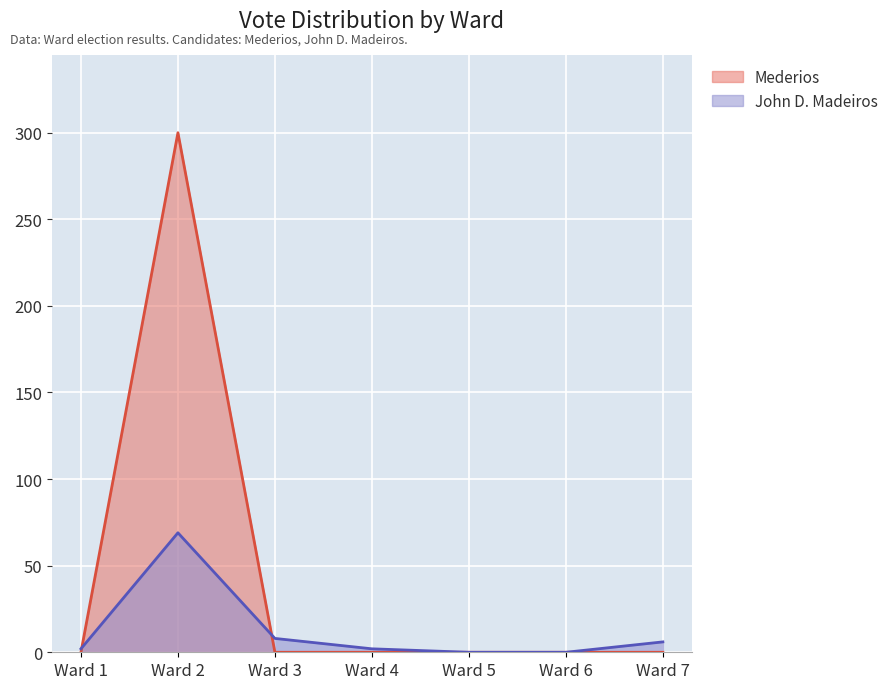

Rank the series by their maximum value, from highest to lowest.

Mederios, John D. Madeiros